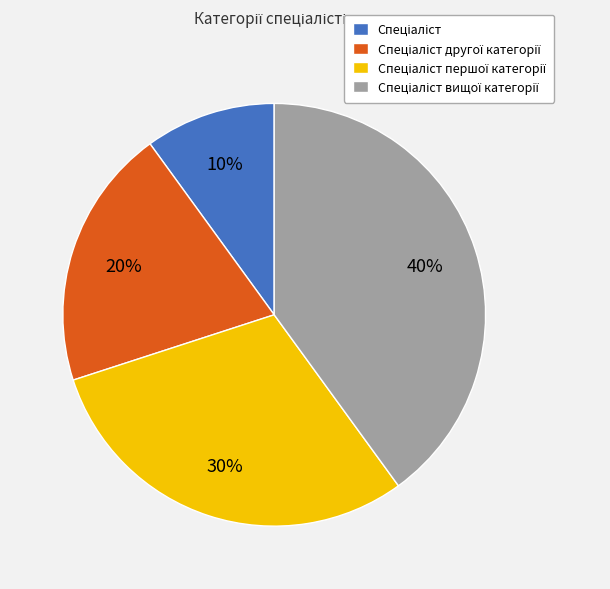

Does any single category account for the majority?

No